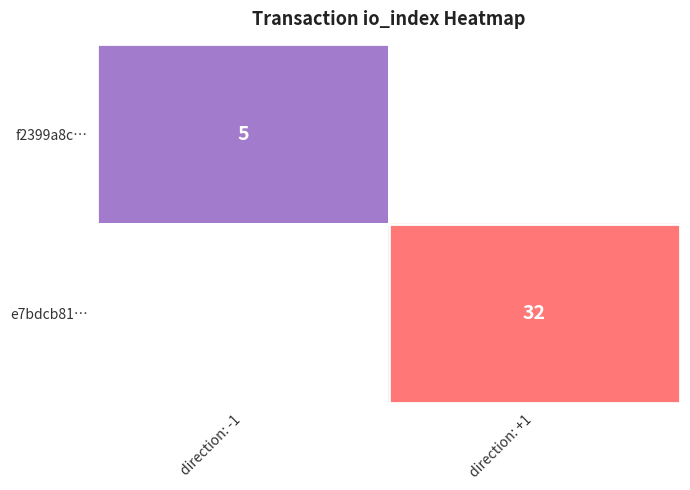

Which has a higher value, direction: -1 or direction: +1?

direction: +1